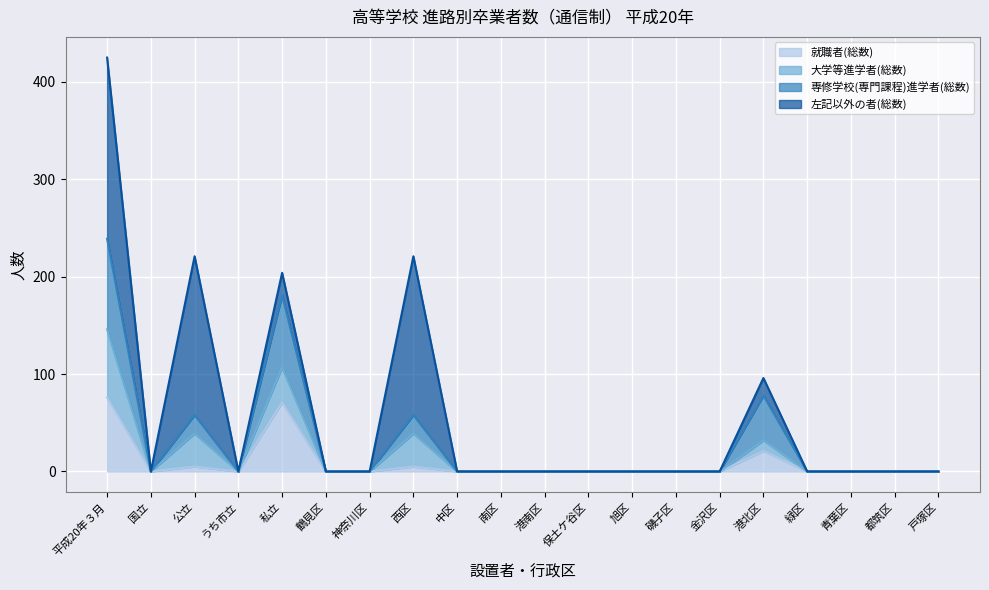

What is the label of the 5th point from the right?

港北区